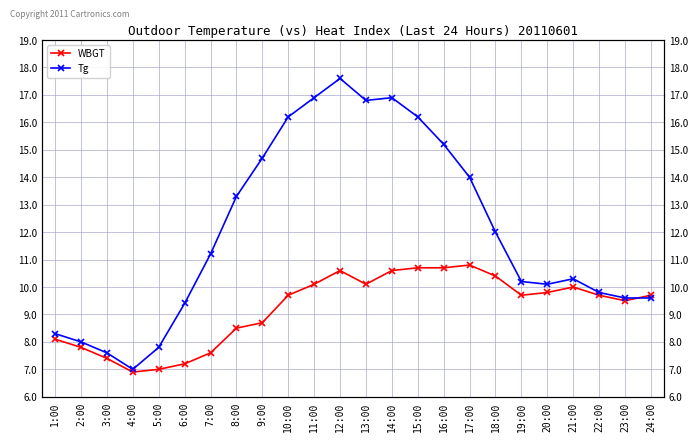

What is the approximate value of Tg at 21:00?

10.3